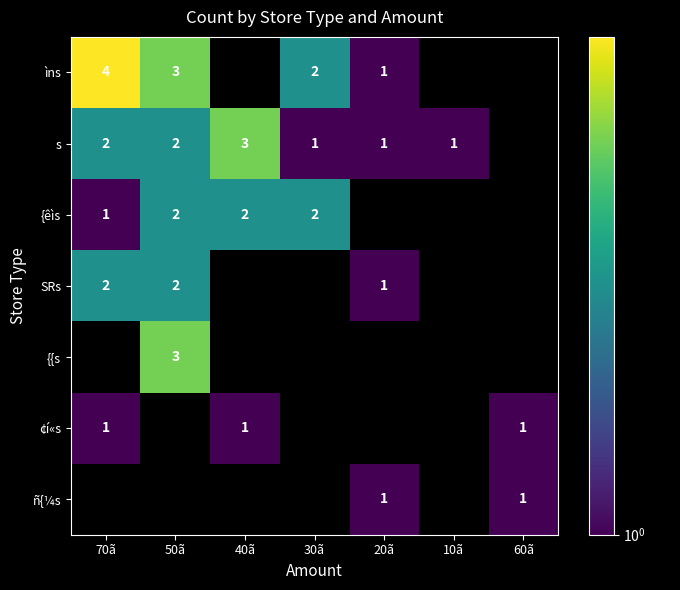

At which label is SRs closest to 1?

20ã